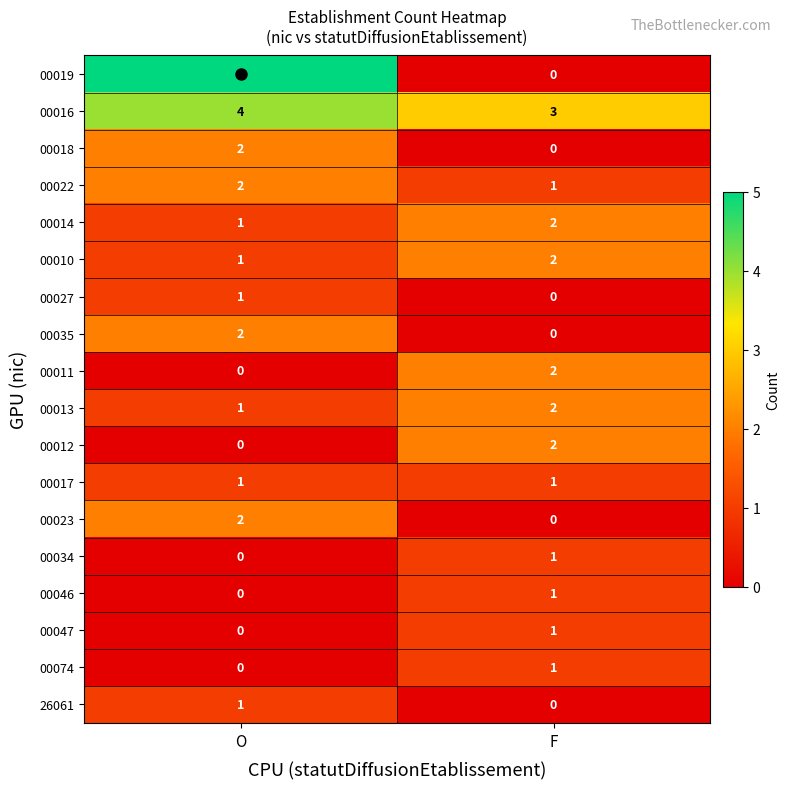

What is the greatest value displayed?

5